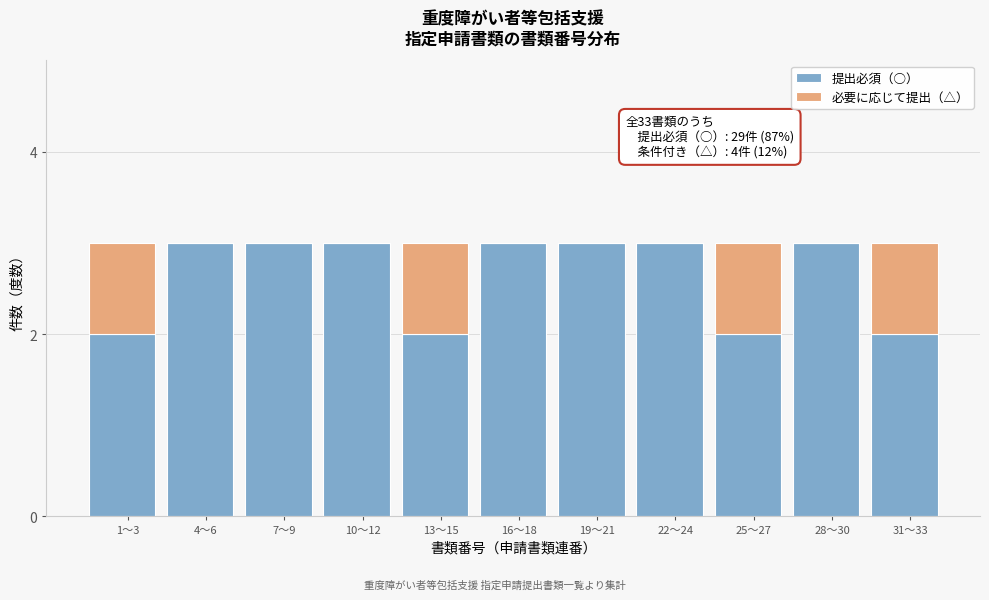

Is it true that 提出必須（○） equals 5 at 22〜24?

False